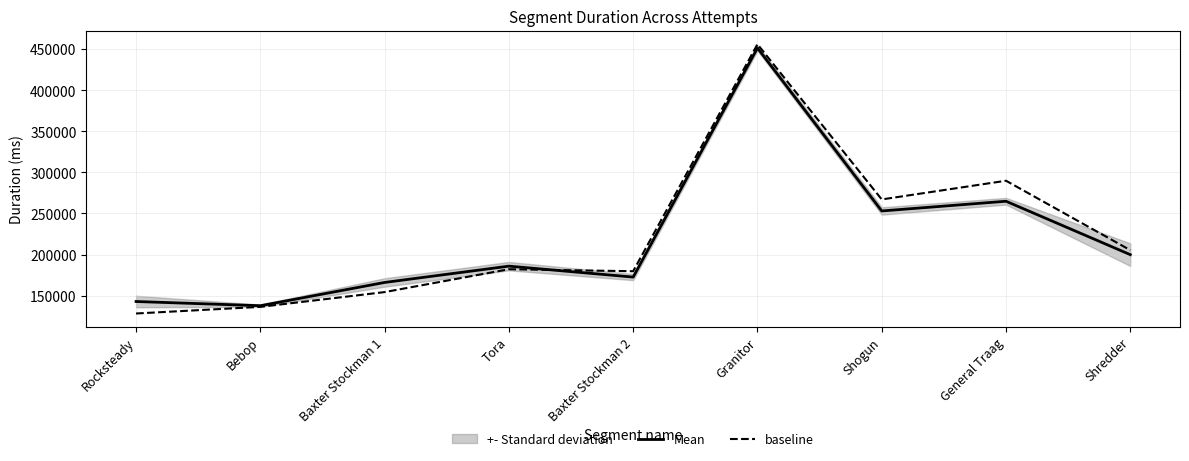

Rank the series at Granitor from highest to lowest value.

baseline, Mean